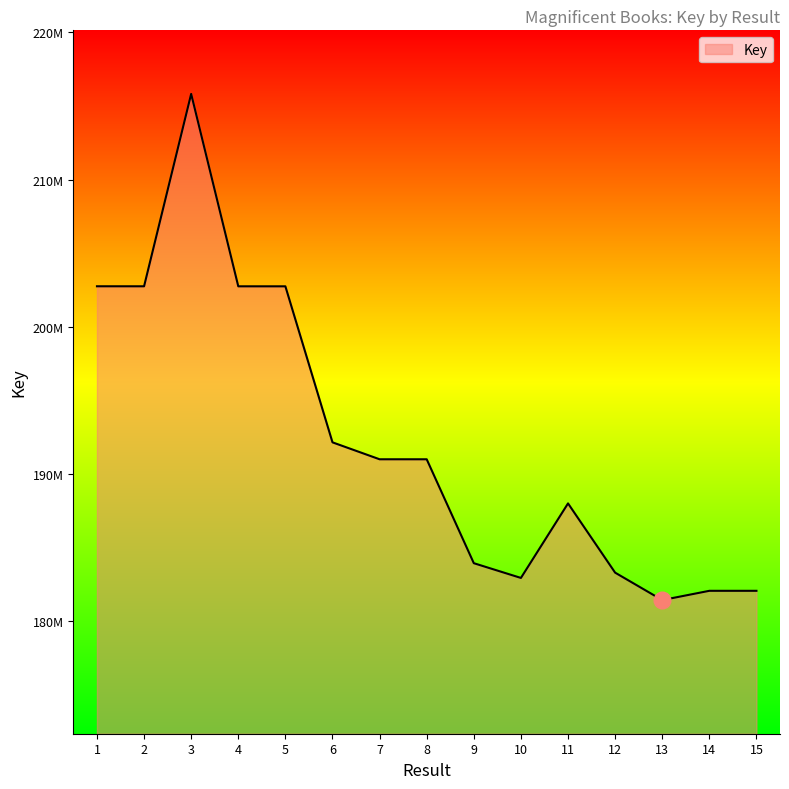

Is this an area chart (filled region under the line)?

Yes